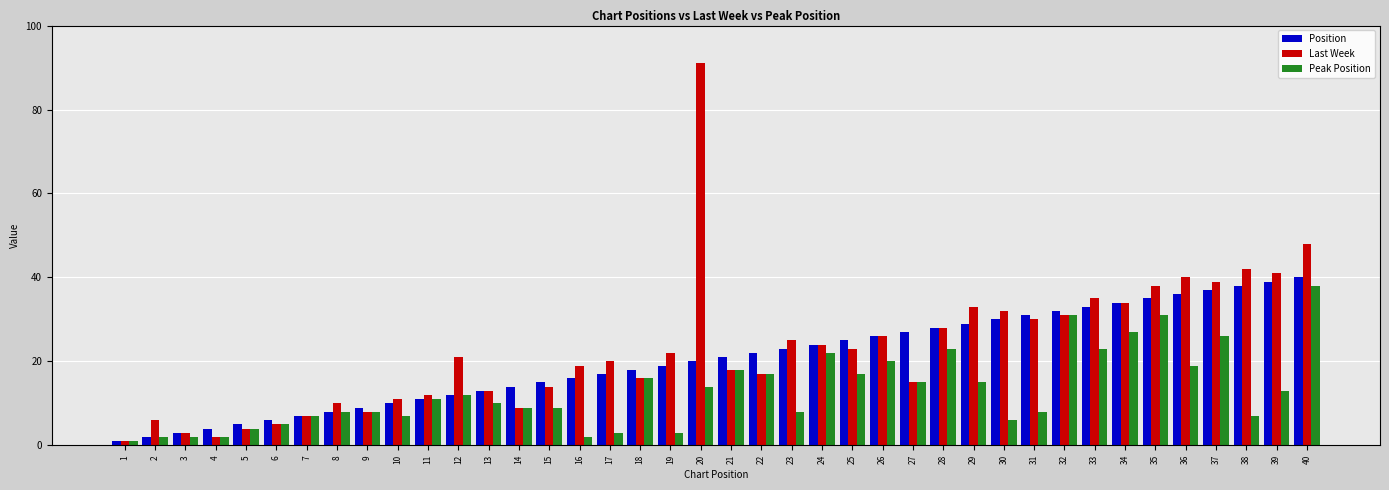

Reading right to left, what are all the values shown in this chart?

Position: 40	39	38	37	36	35	34	33	32	31	30	29	28	27	26	25	24	23	22	21	20	19	18	17	16	15	14	13	12	11	10	9	8	7	6	5	4	3	2	1
Last Week: 48	41	42	39	40	38	34	35	31	30	32	33	28	15	26	23	24	25	17	18	91	22	16	20	19	14	9	13	21	12	11	8	10	7	5	4	2	3	6	1
Peak Position: 38	13	7	26	19	31	27	23	31	8	6	15	23	15	20	17	22	8	17	18	14	3	16	3	2	9	9	10	12	11	7	8	8	7	5	4	2	2	2	1